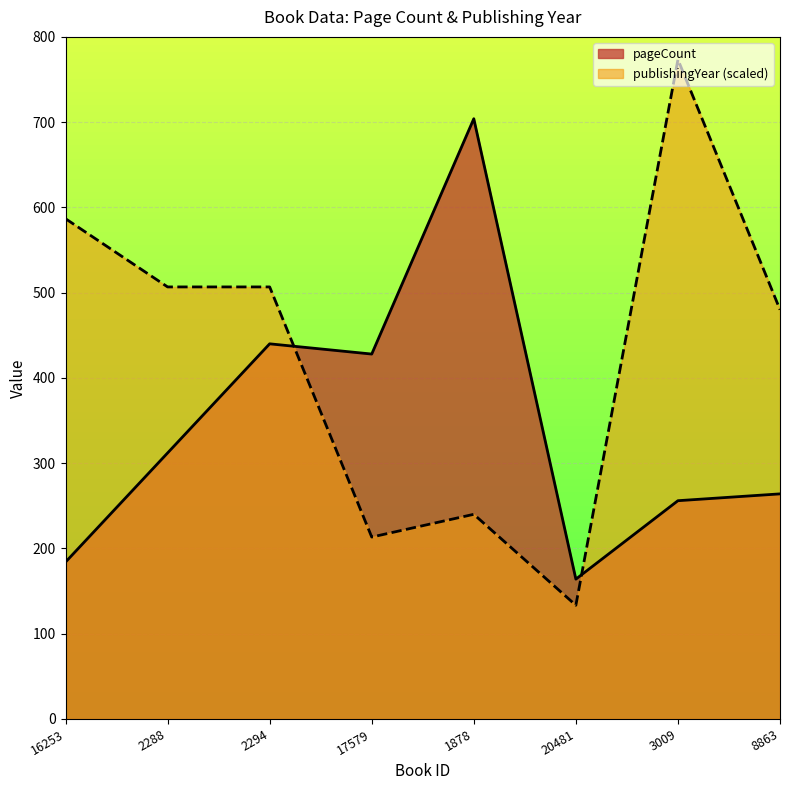

What position from the left is 8863?

8